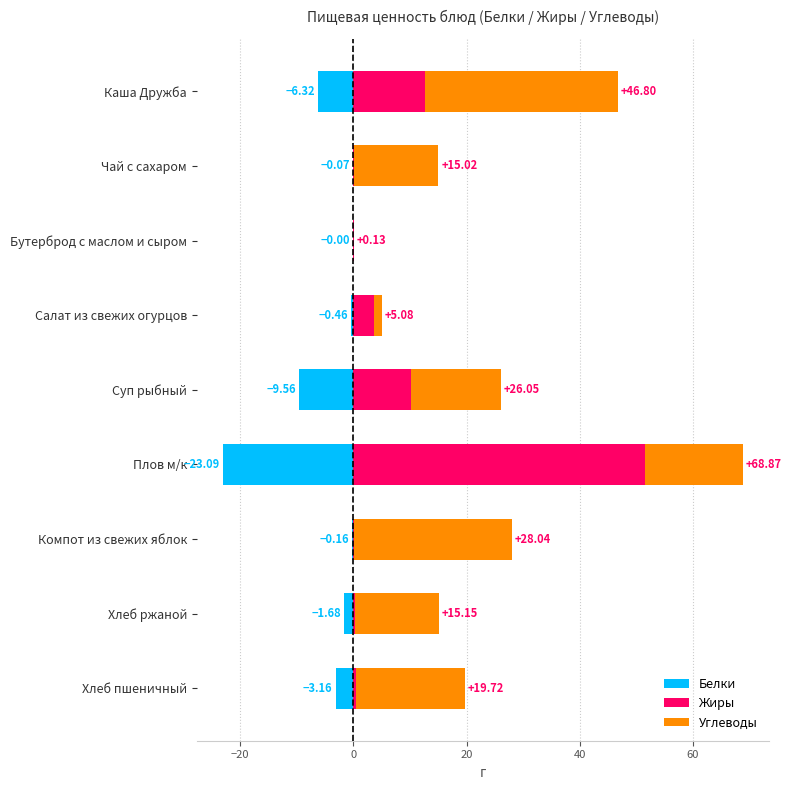

At how many categories does at least one series exceed 16?

4